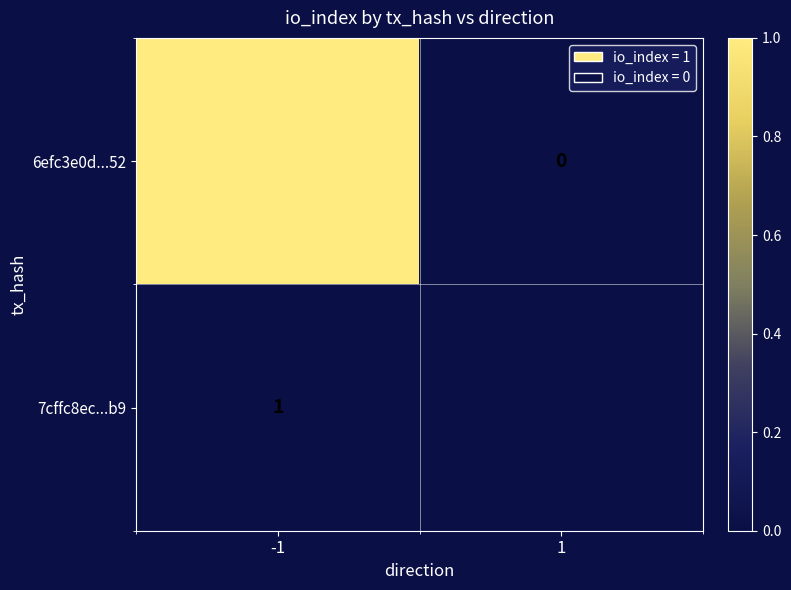

What is the approximate value of 6efc3e0d...52 at -1?

1.0